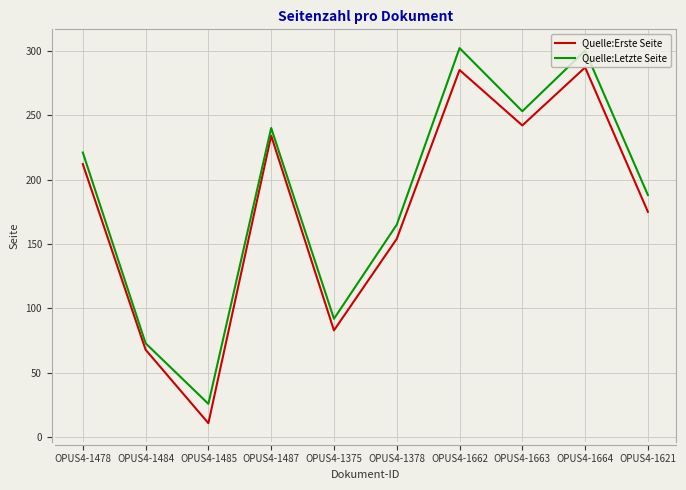

What is the smallest value displayed?

11